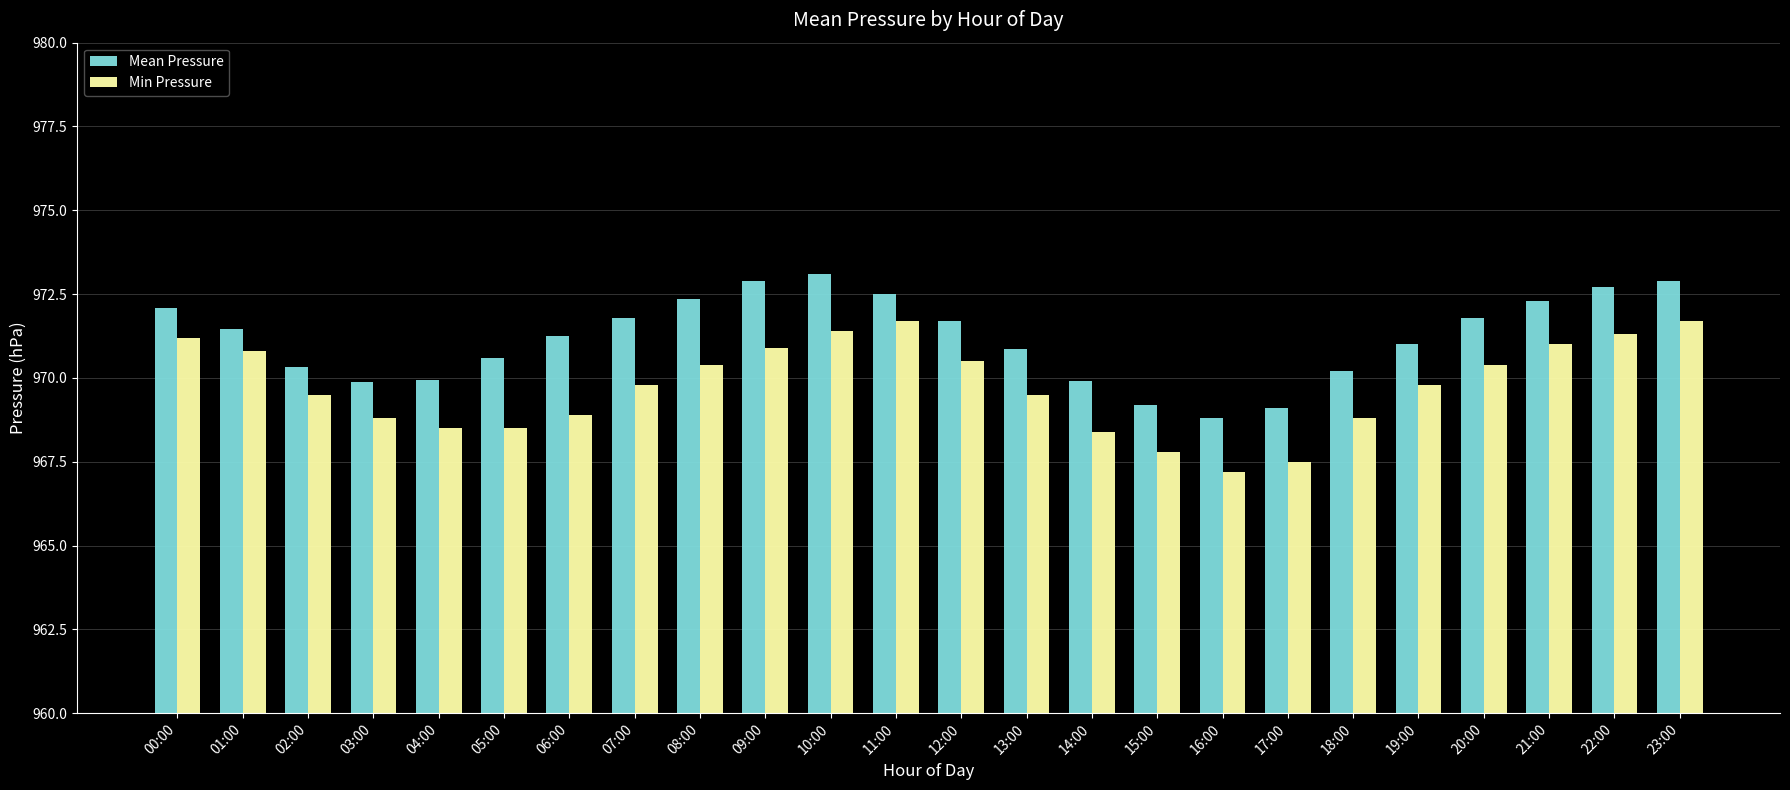

What is the sum of the Mean Pressure values at 10:00 and 01:00?

1944.6